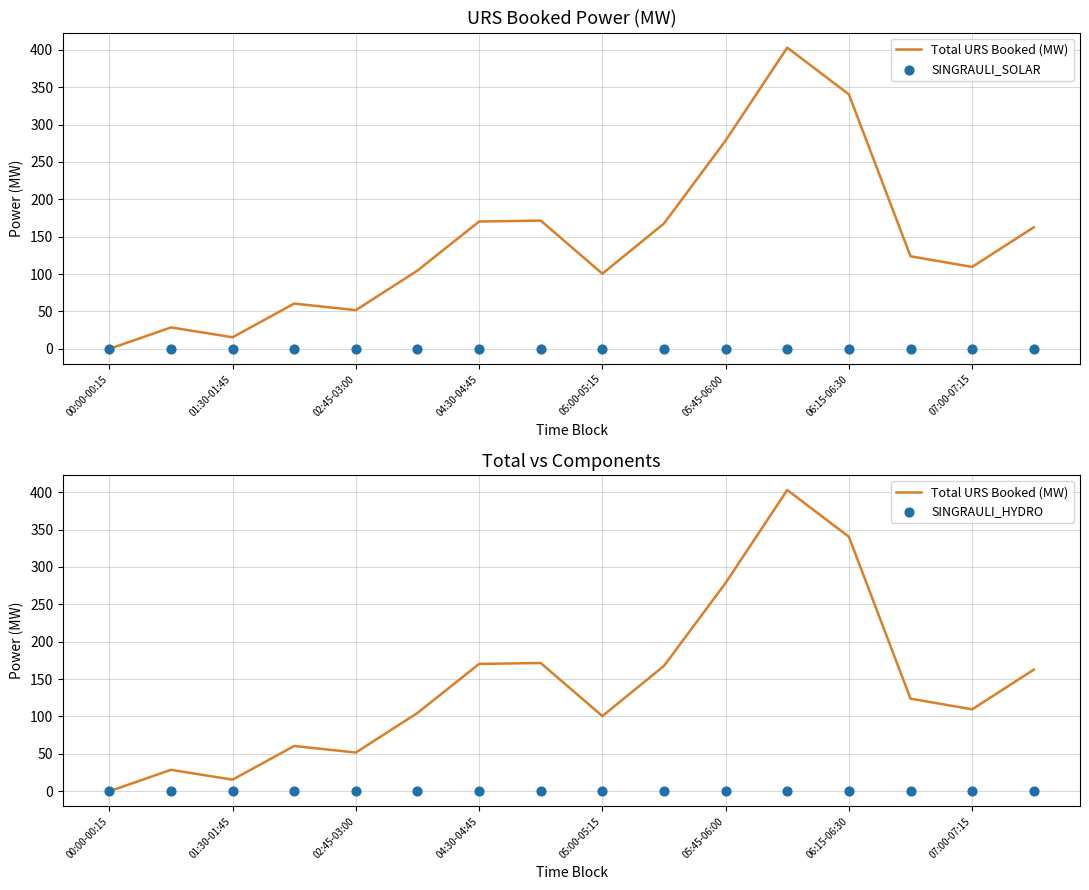

What are all the series names shown in the legend?

Total URS Booked (MW), SINGRAULI_SOLAR, SINGRAULI_HYDRO